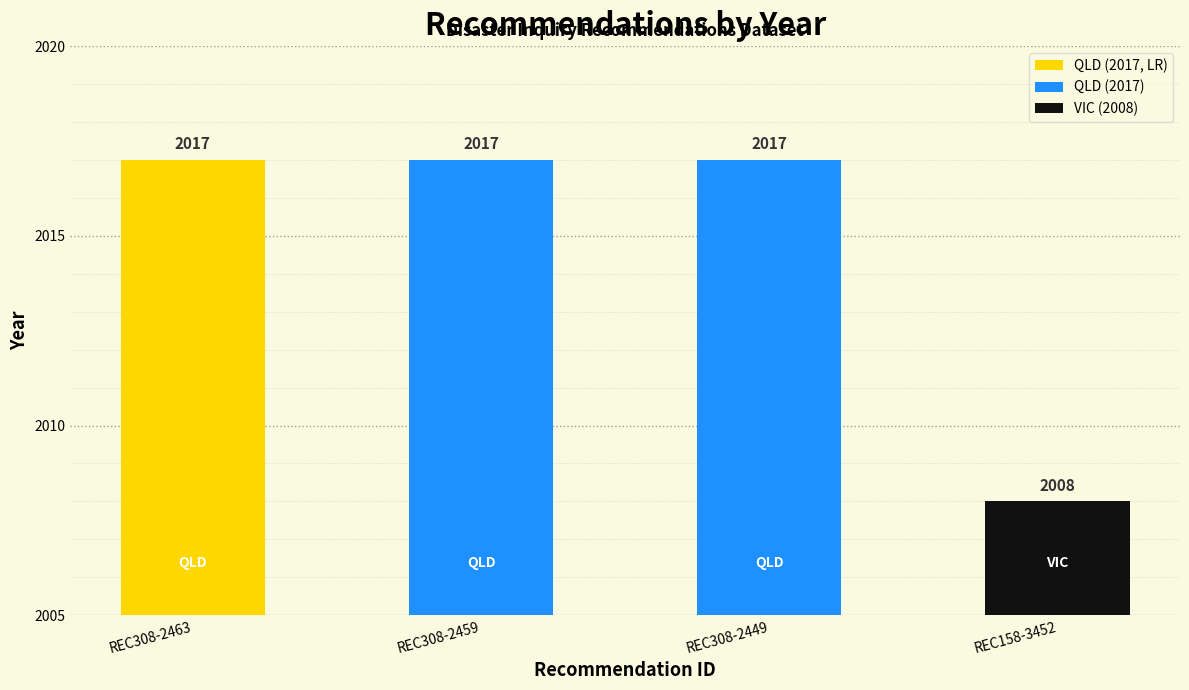

Between REC308-2449 and REC158-3452, which is larger?

REC308-2449